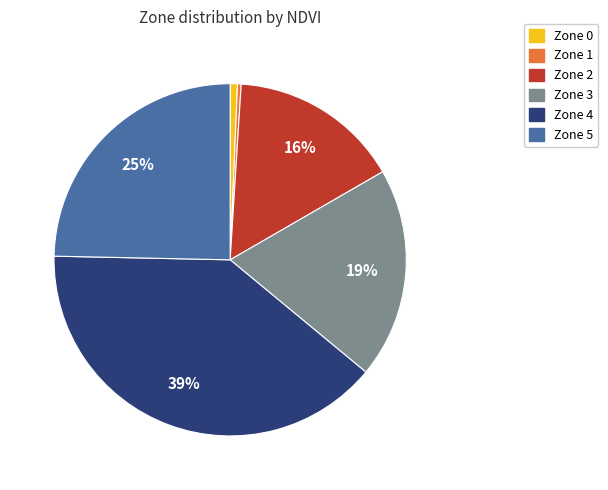

Which has a higher value, Zone 1 or Zone 4?

Zone 4